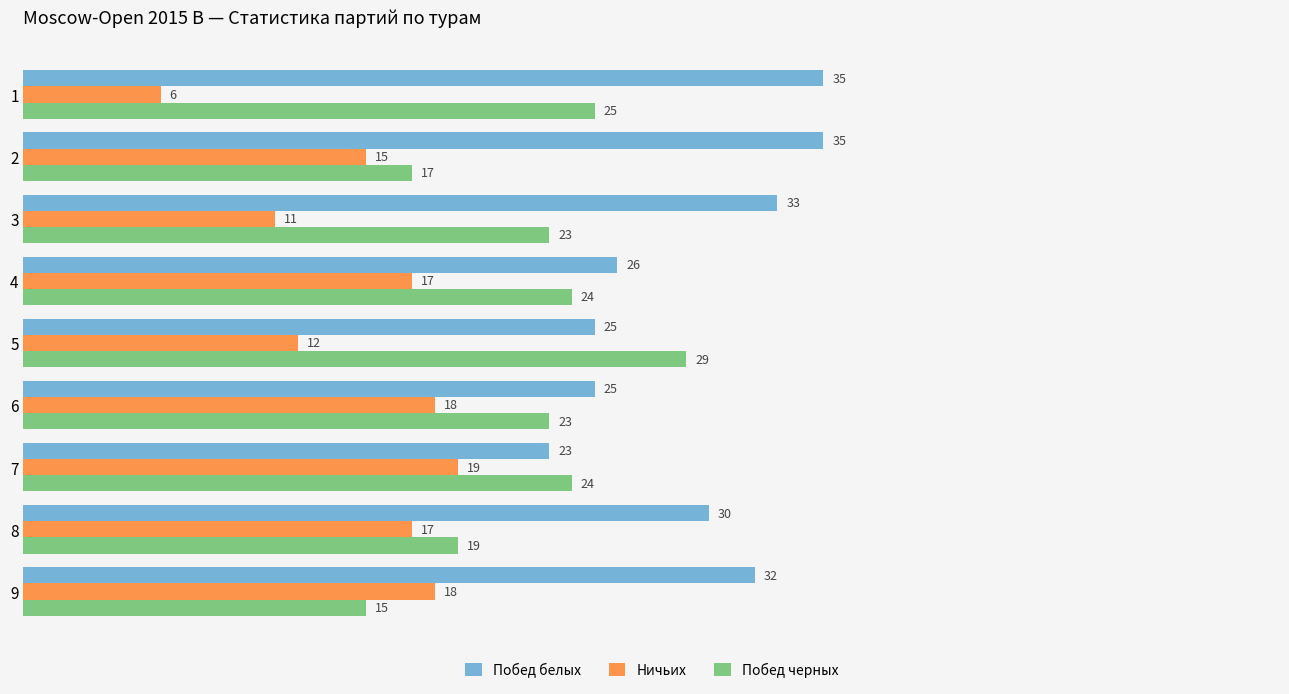

The value of Побед черных at 9 is 15. True or false?

True